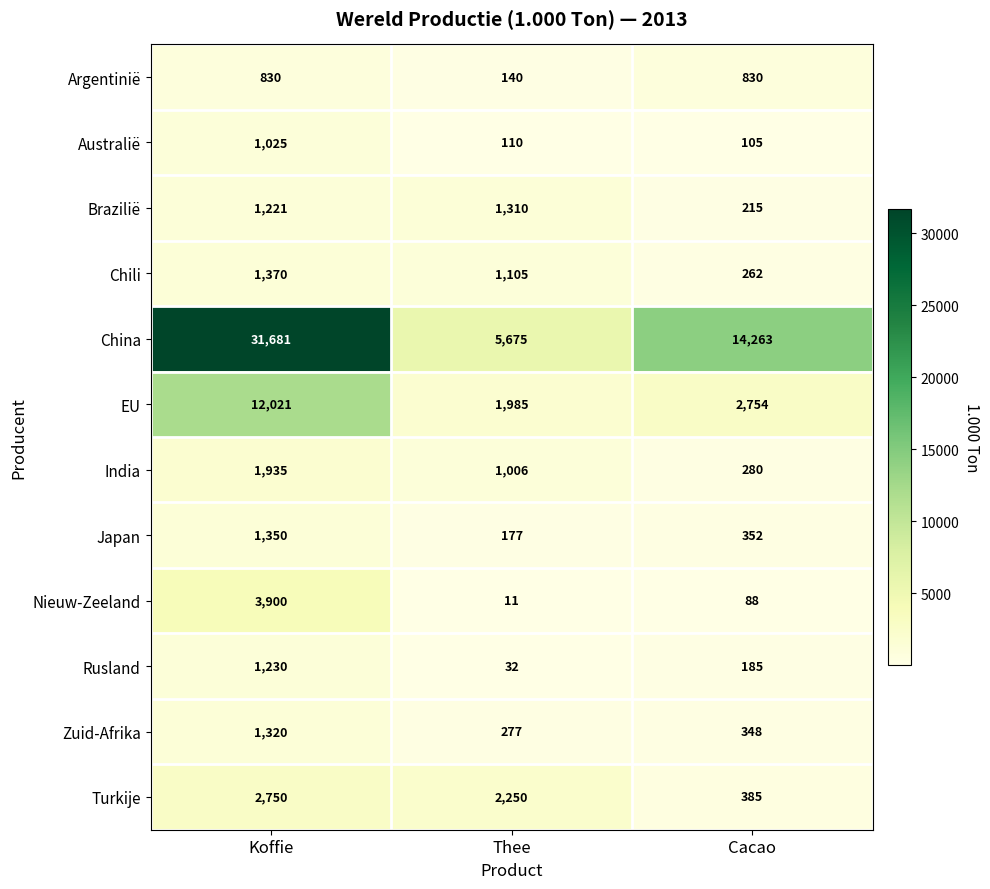

Which category has the lowest value in the Australië series?

Cacao